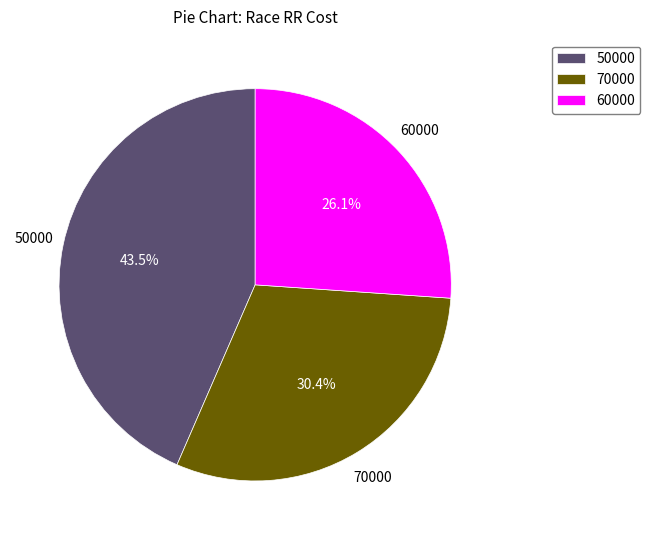

Is there any slice that represents more than half of the pie?

No